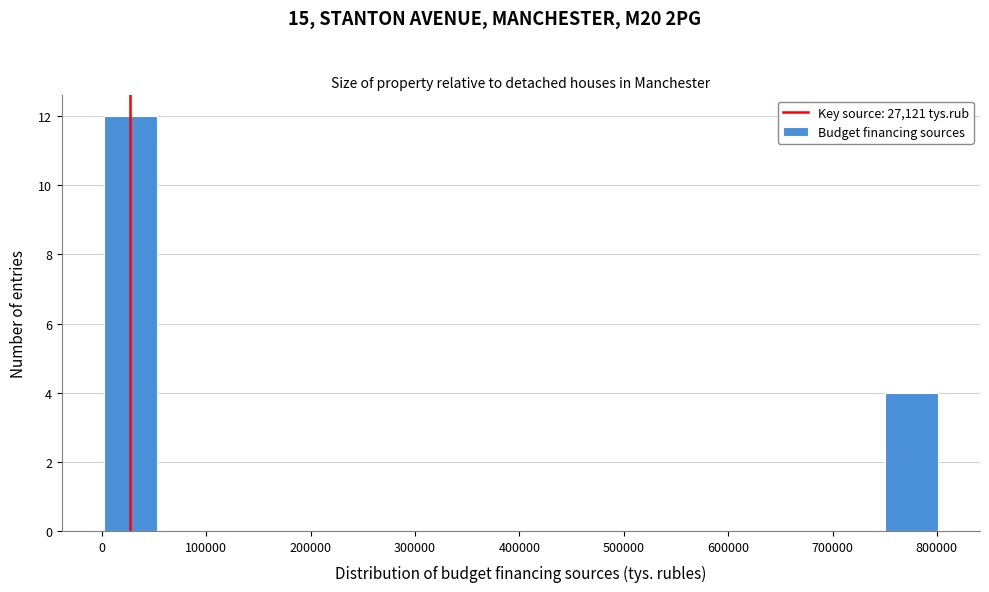

Reading left to right, list every bar in this chart as the range it spans on the x-axis followed by its height. Neither the bar edges nor the heights are printed on the chart, so give them approximately, as read against the axes.

0 to 50000: 12
50000 to 110000: 0
110000 to 160000: 0
160000 to 210000: 0
210000 to 270000: 0
270000 to 320000: 0
320000 to 370000: 0
370000 to 430000: 0
430000 to 480000: 0
480000 to 540000: 0
540000 to 590000: 0
590000 to 640000: 0
640000 to 700000: 0
700000 to 750000: 0
750000 to 800000: 4